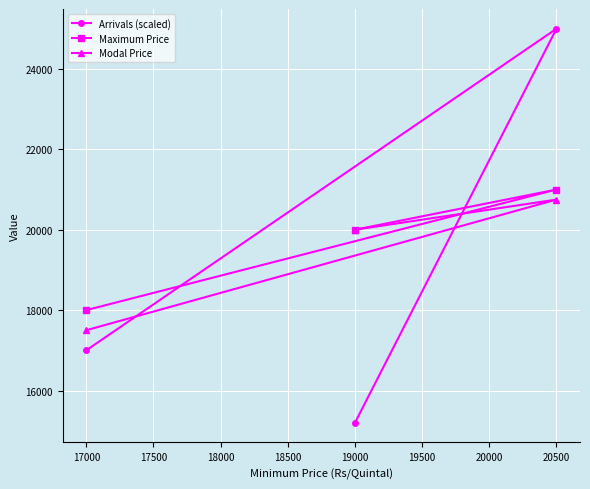

How many distinct data groups are displayed?

3